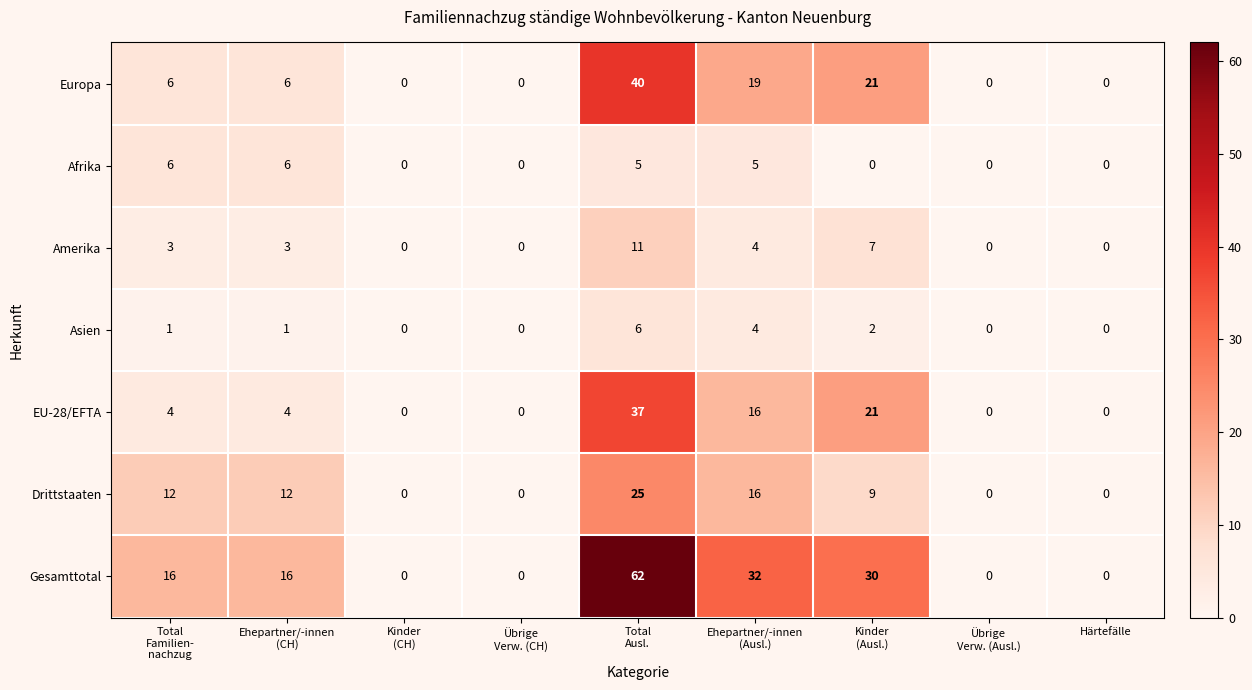

What is the difference between the maximum and second lowest values in the Drittstaaten series?

25